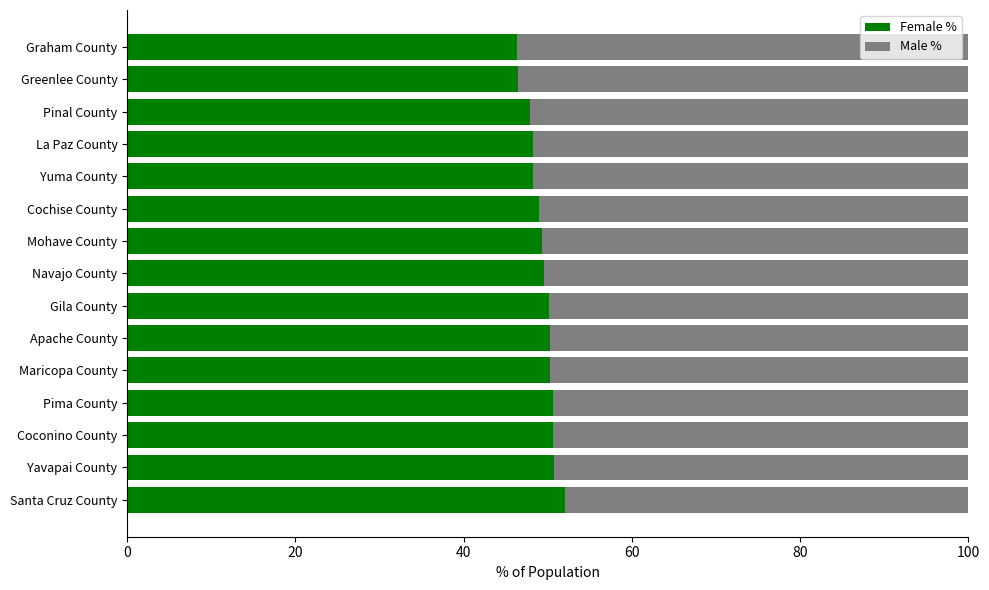

Is it true that Female % equals 47.9 at Pinal County?

True